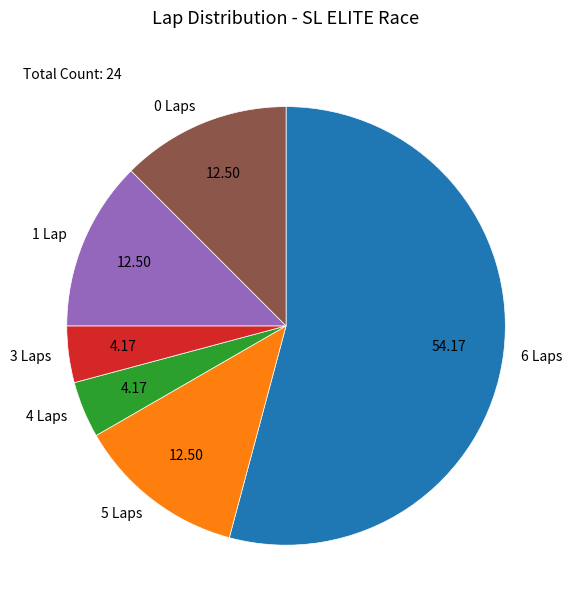

Approximately how many times larger is the value at 0 Laps compared to 5 Laps?

1.0